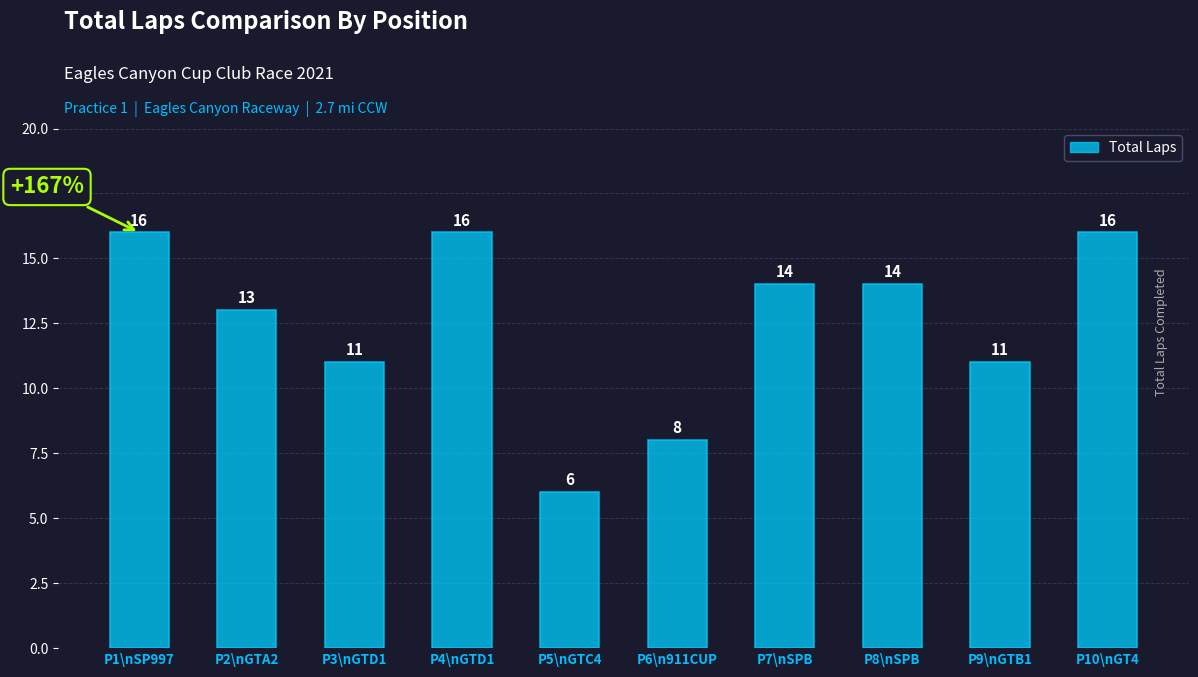

What is the maximum value shown in the chart?

16